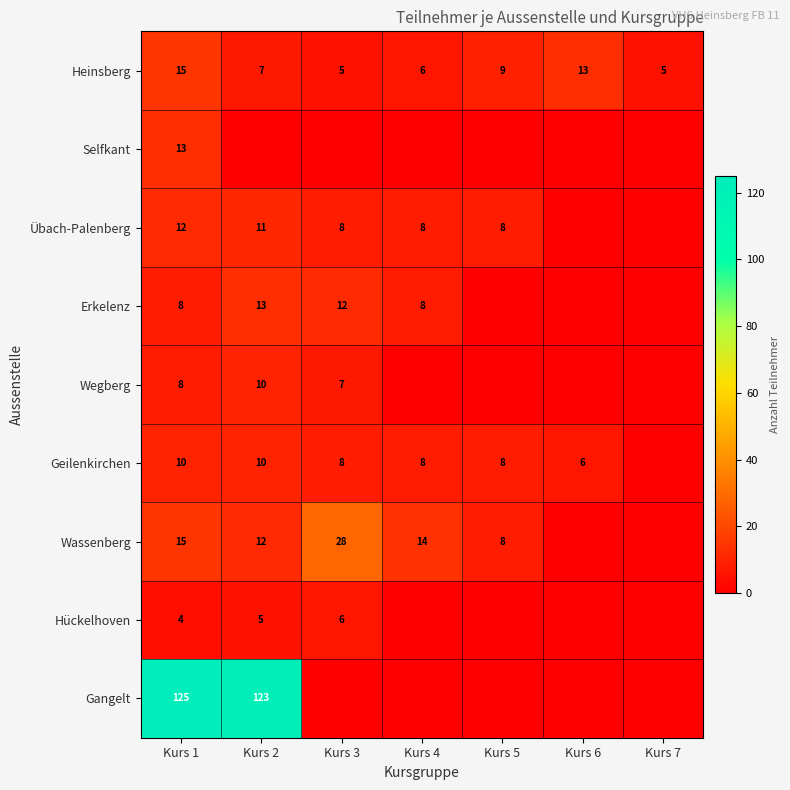

Is it true that Übach-Palenberg equals 12 at Kurs 1?

True